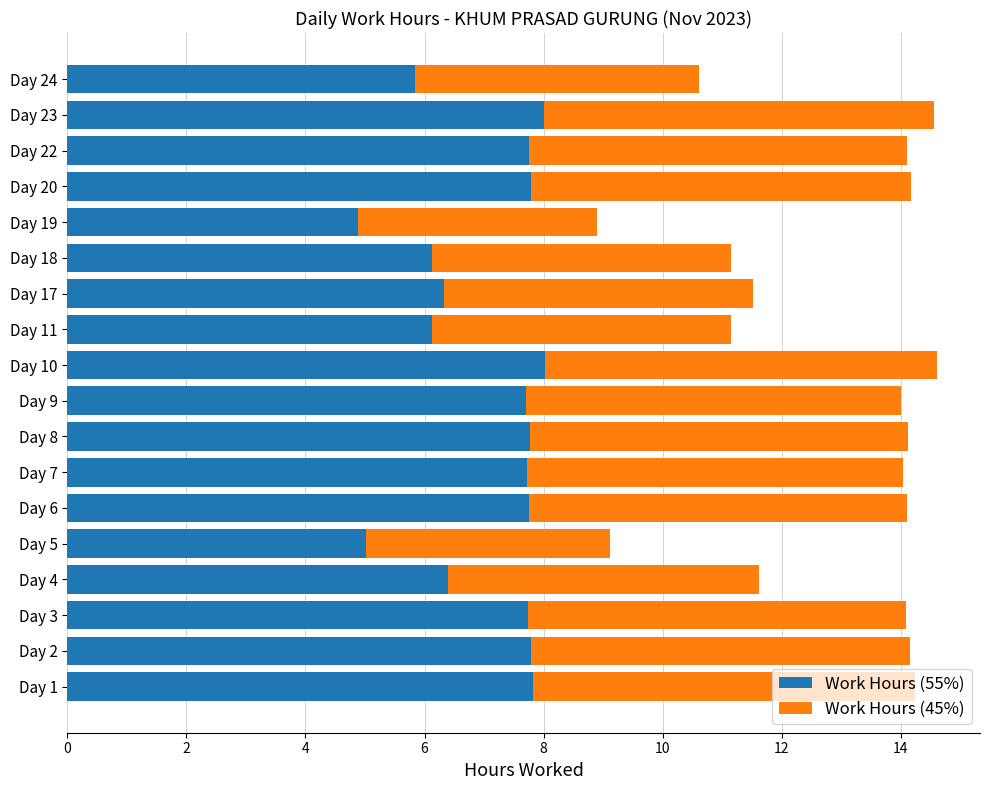

What is the highest value of the Work Hours (55%) series?

8.0